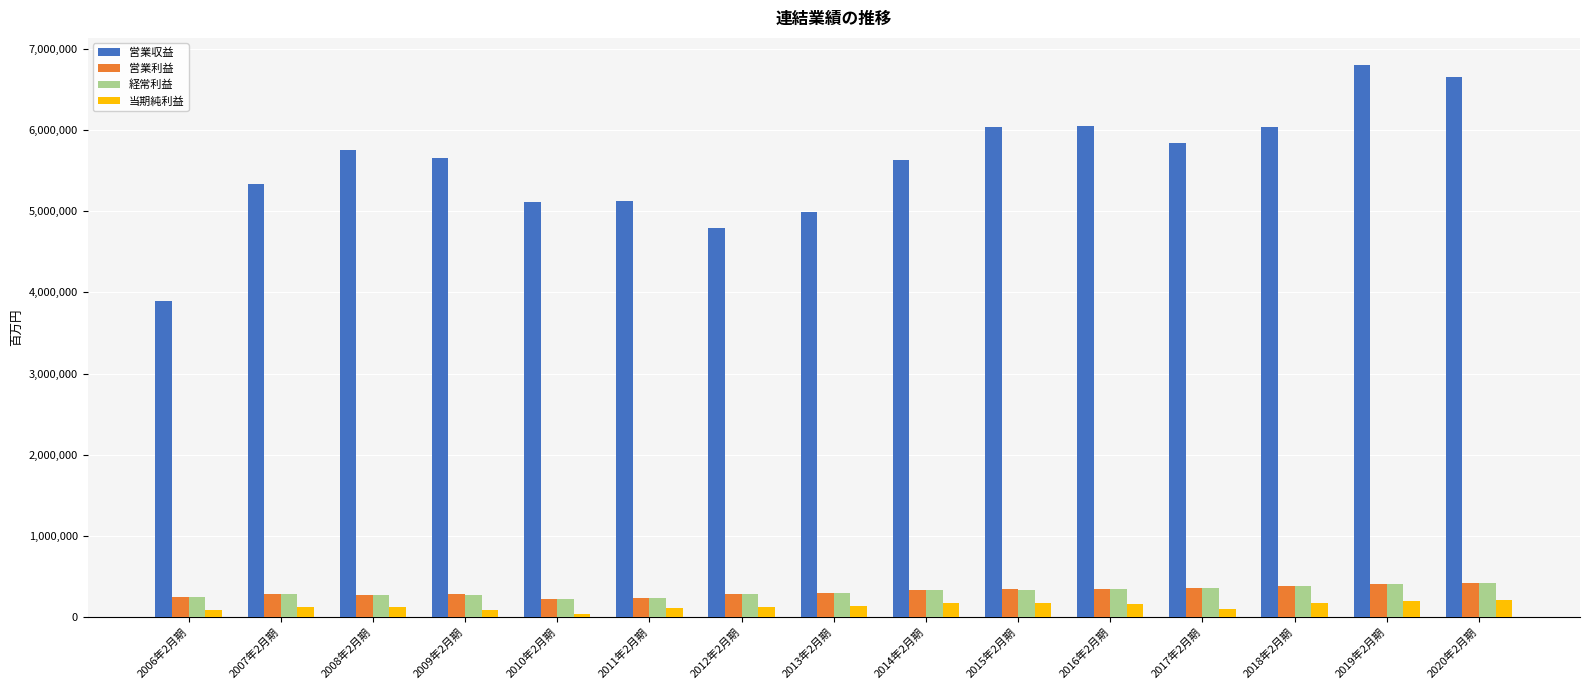

The value of 当期純利益 at 2013年2月期 is 138064. True or false?

True